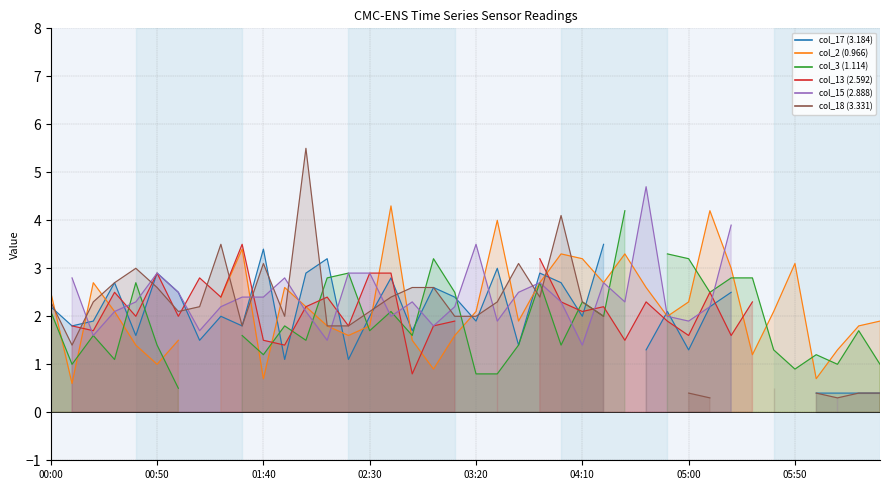

What are all the series names shown in the legend?

col_17 (3.184) line, col_2 (0.966) line, col_3 (1.114) line, col_13 (2.592) line, col_15 (2.888) line, col_18 (3.331) line